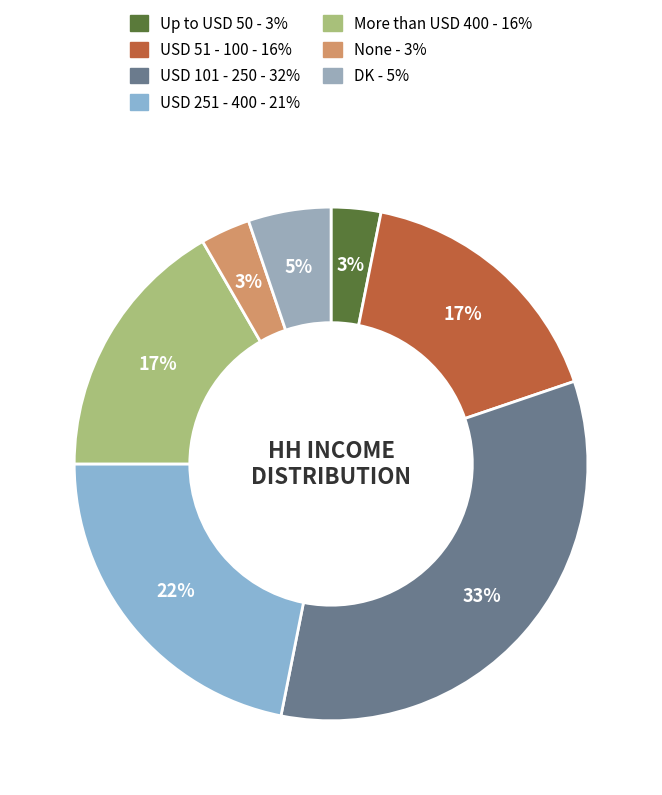

The None slice represents 3% of the pie. True or false?

True